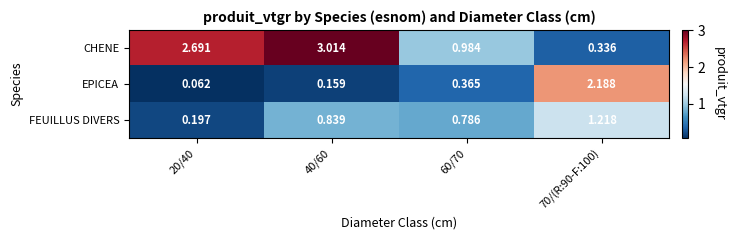

Which series changed the most between 20/40 and 40/60?

FEUILLUS DIVERS